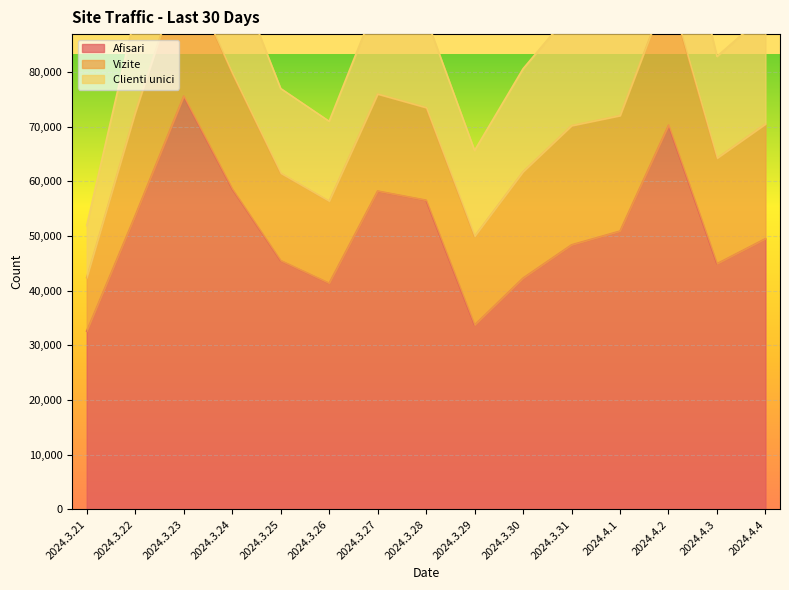

In Vizite, how many points are lower than both neighbors (excluding endpoints)?

4